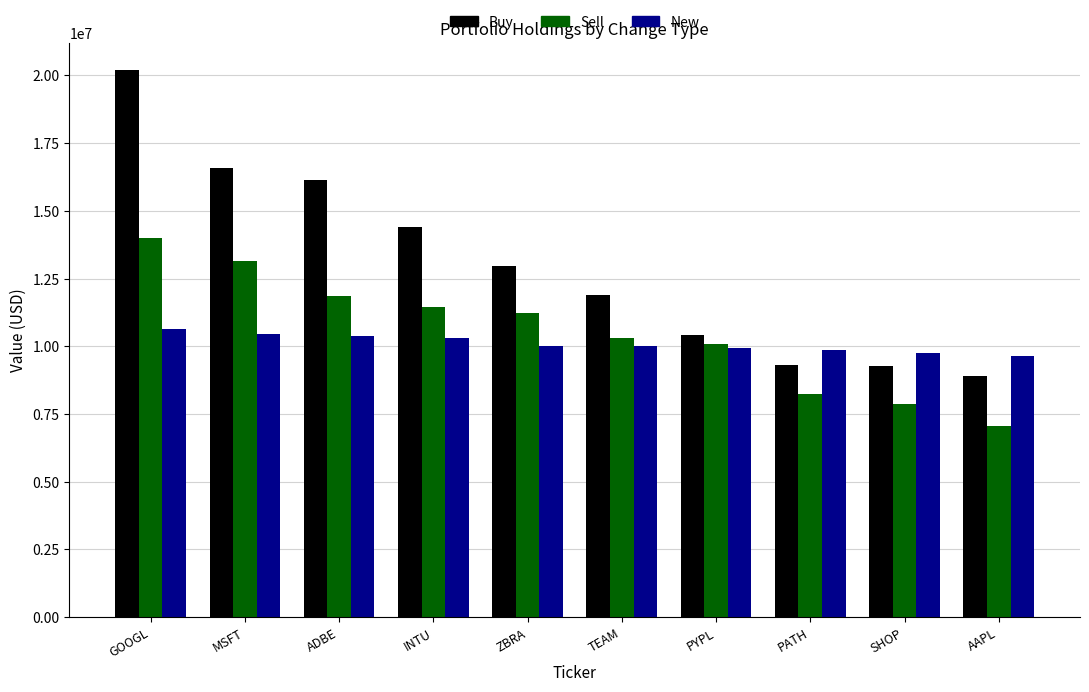

Which category has the highest value in the Buy series?

GOOGL